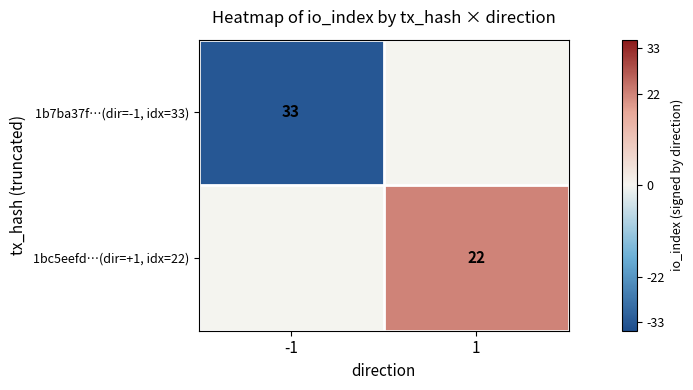

The 1bc5eefd…(dir=+1, idx=22) series shows 22 at 1. True or false?

True